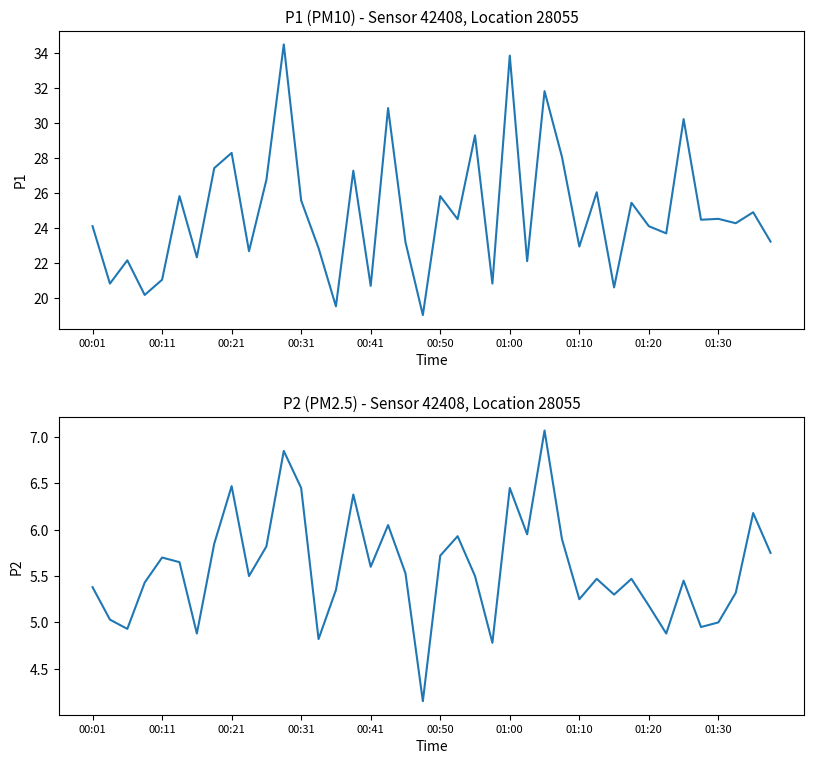

What is the difference between the highest and lowest values at 39?

17.4